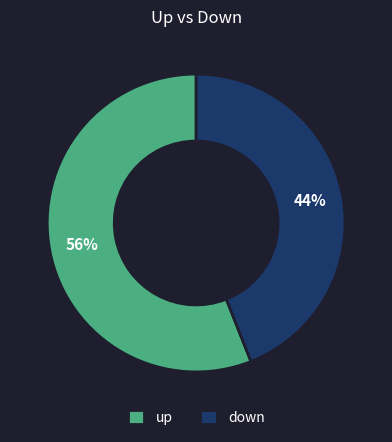

Do up and down together represent more than half of the pie?

Yes